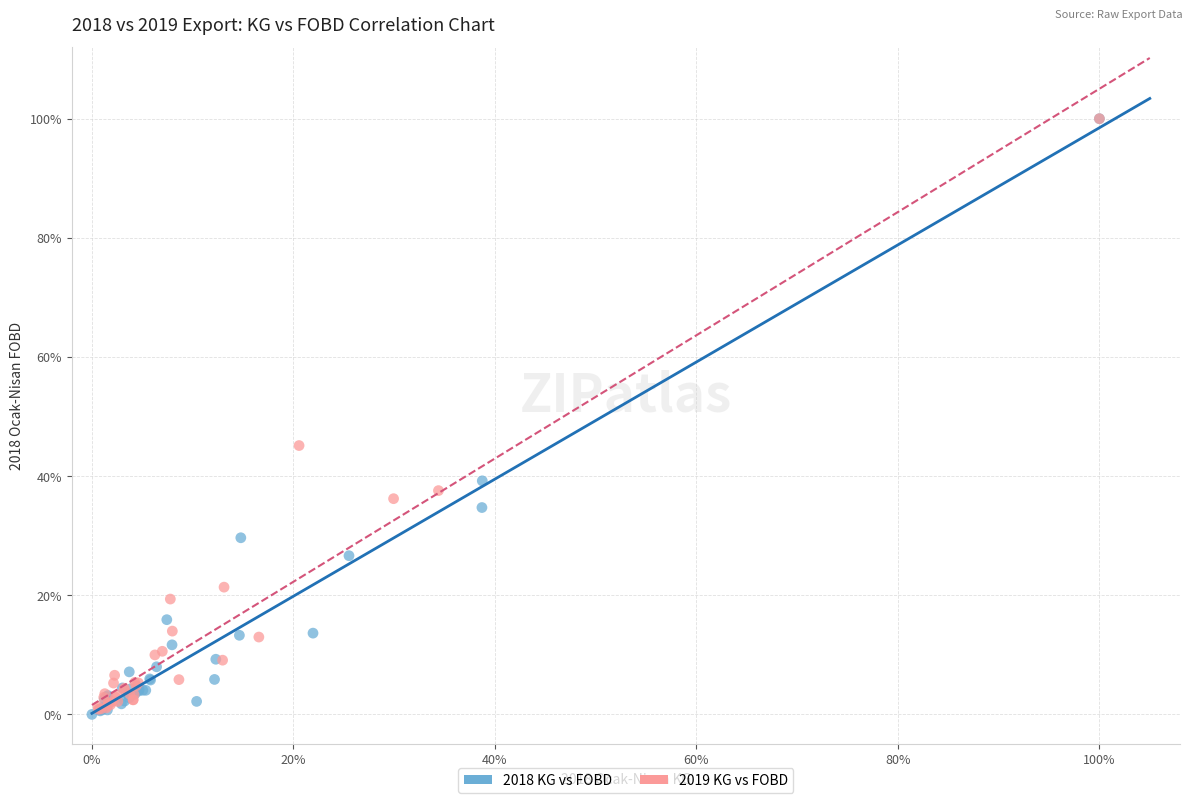

What are all the series names shown in the legend?

2018 KG vs FOBD, 2019 KG vs FOBD